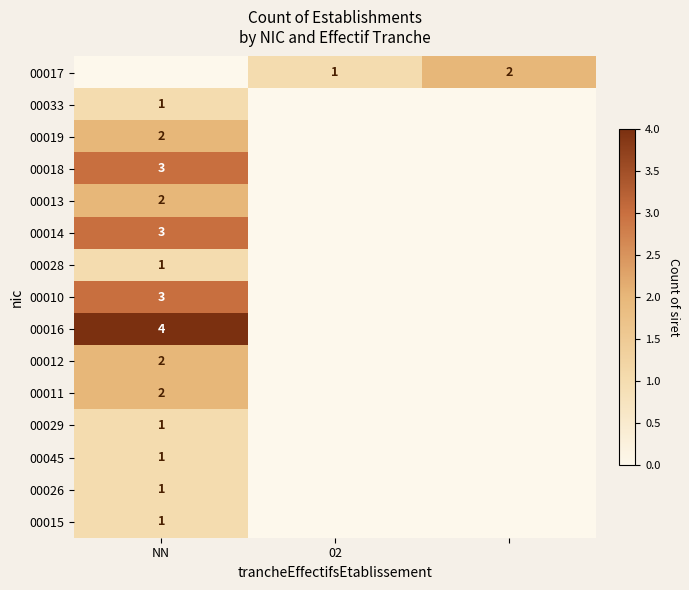

The 00012 series shows 2 at NN. True or false?

True